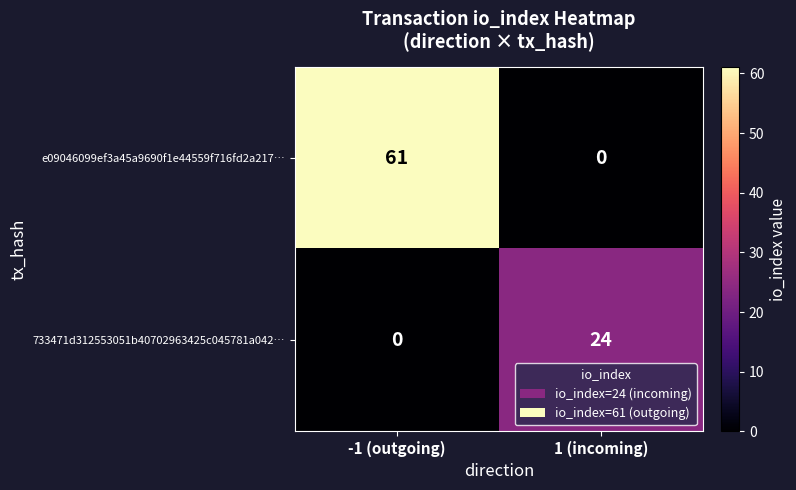

What is the highest value of the 733471d312553051b40702963425c045781a042… series?

24